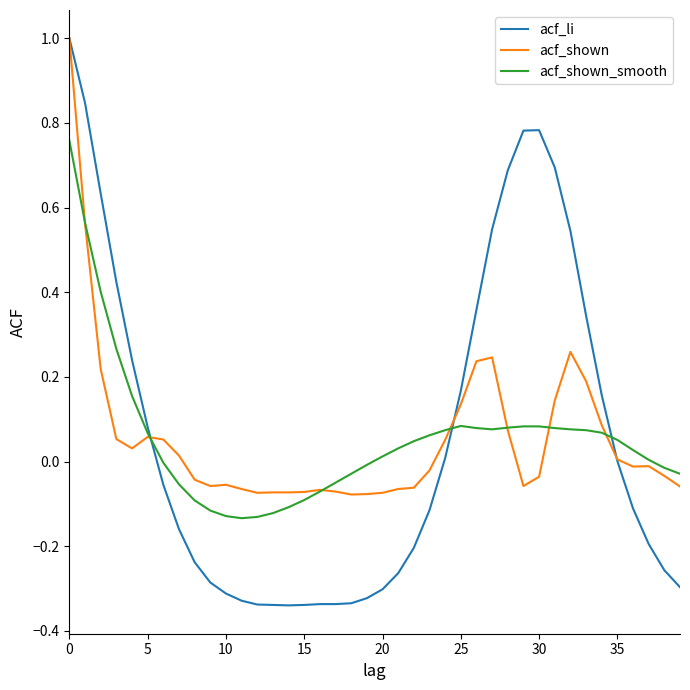

What is the maximum value shown in the chart?

1.0